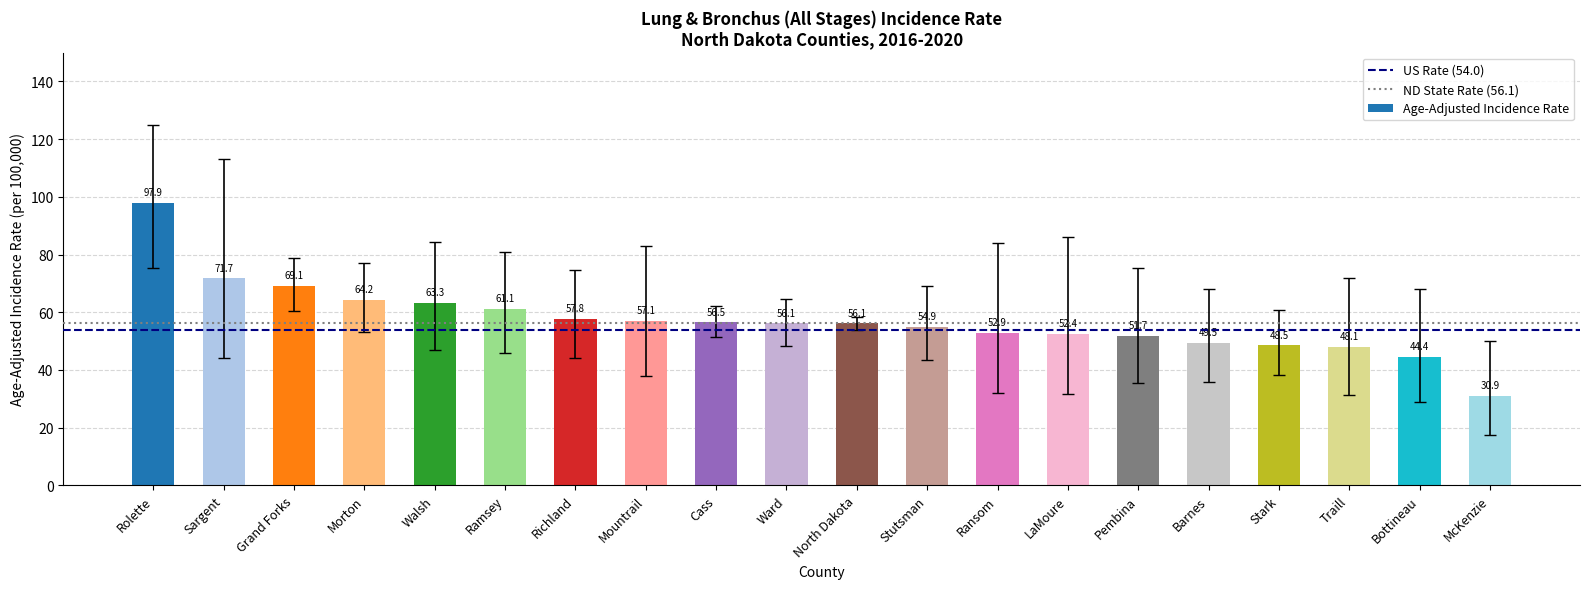

How many bars are there in total?

20